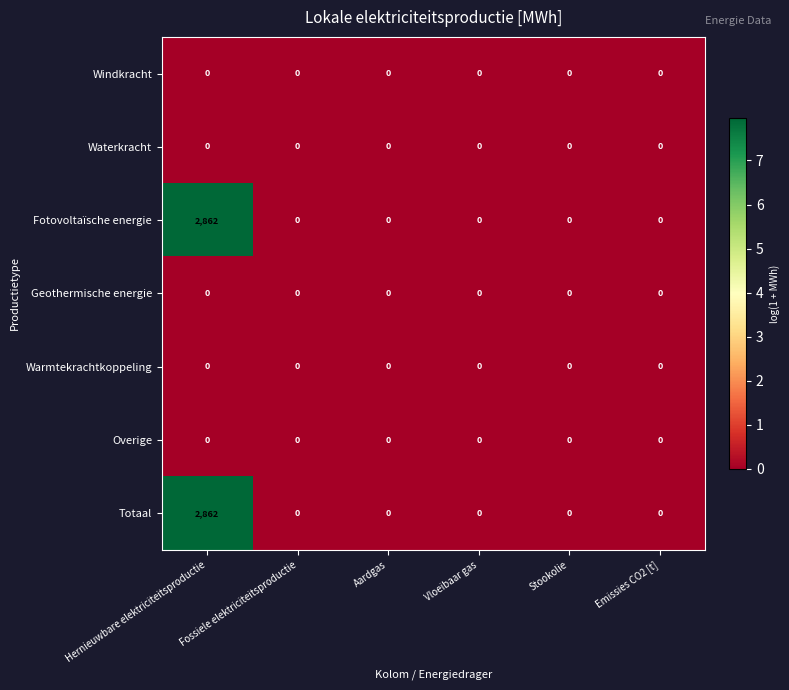

The value of Fotovoltaïsche energie at Fossiele elektriciteitsproductie is -1384. True or false?

False